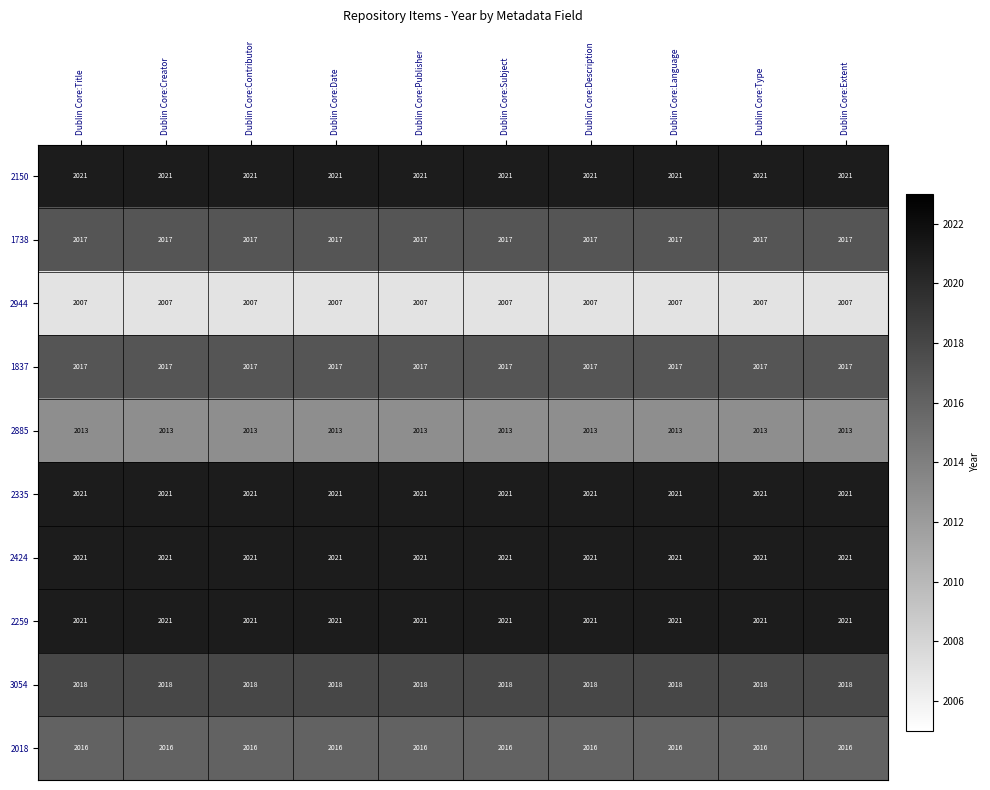

What is the difference between the highest and lowest values at Dublin Core:Publisher?

14